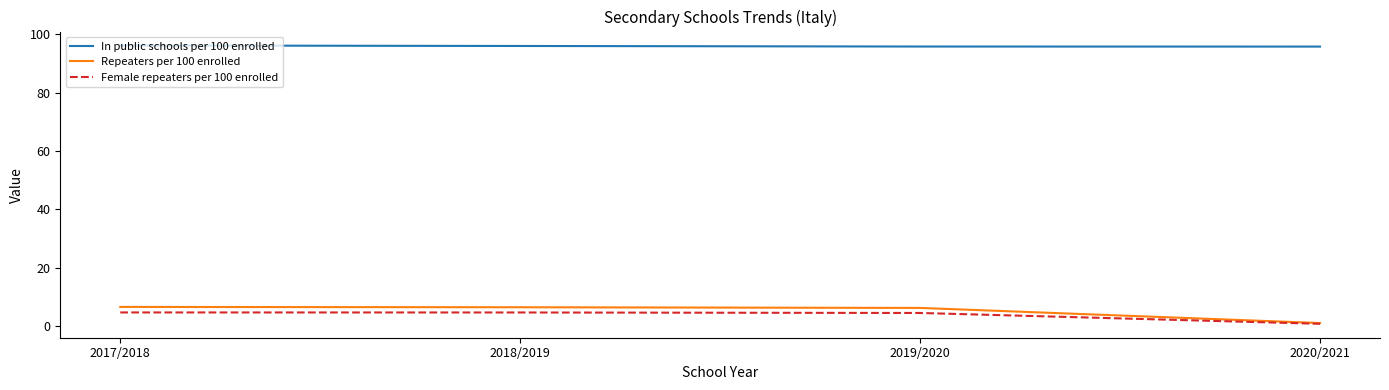

What is the difference between the maximum and second lowest values in the Repeaters per 100 enrolled series?

0.3